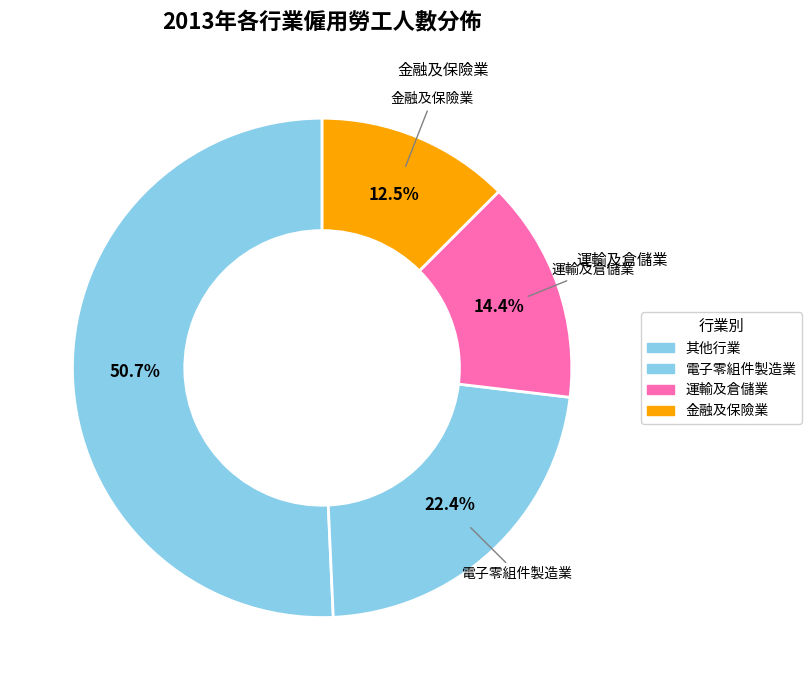

How many slices are in this pie chart?

4